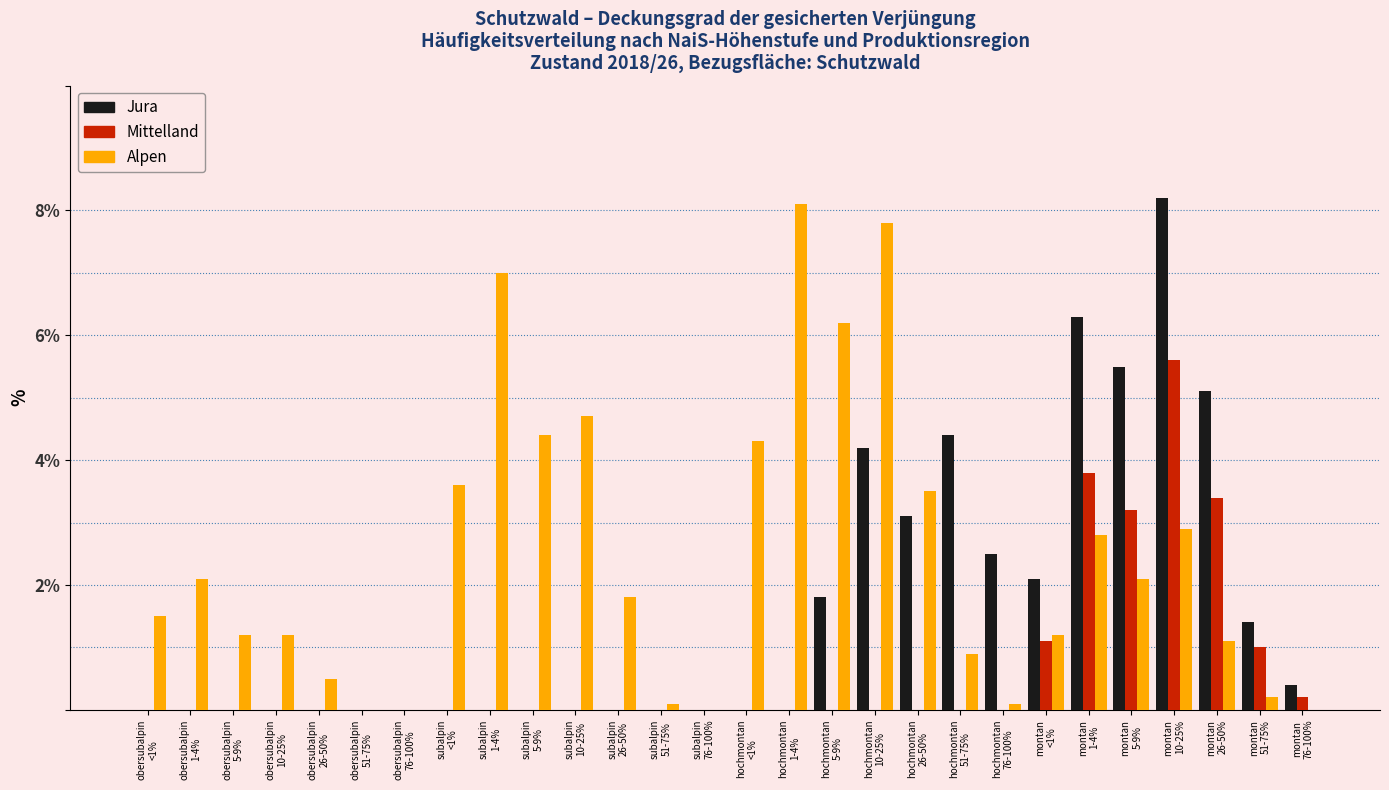

What is the sum of all Jura values?

45.0